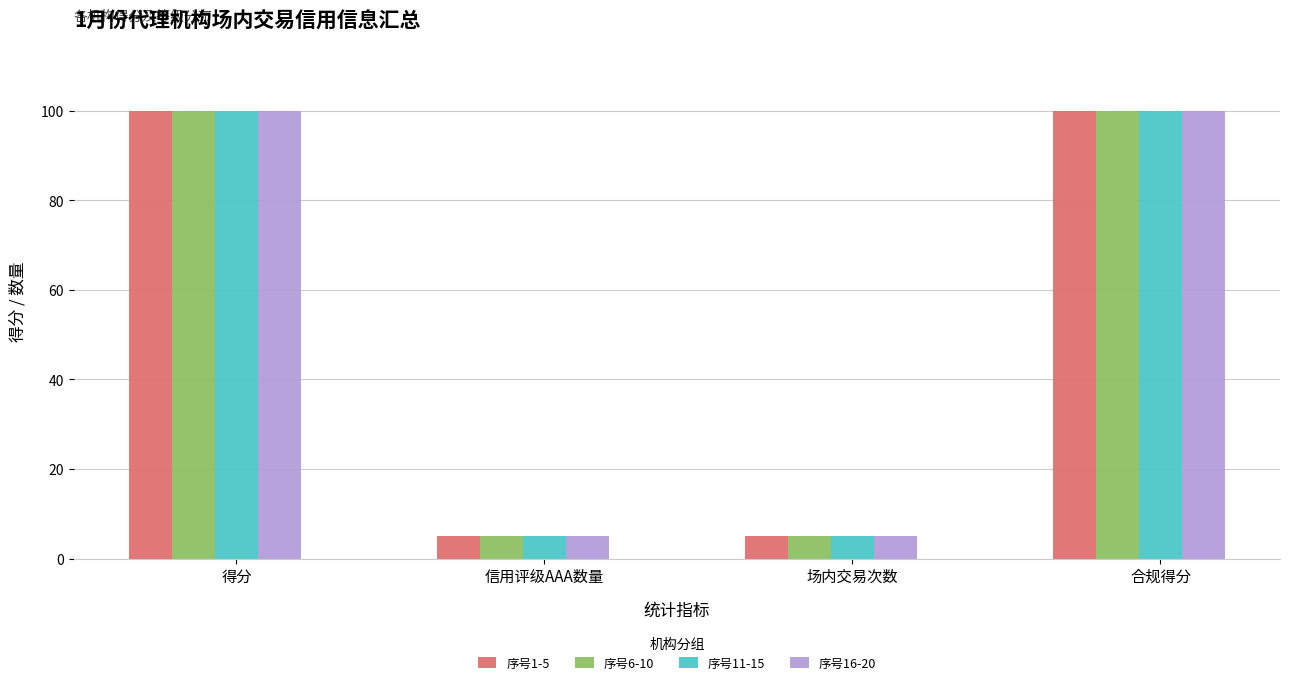

What is the minimum value shown in the chart?

5